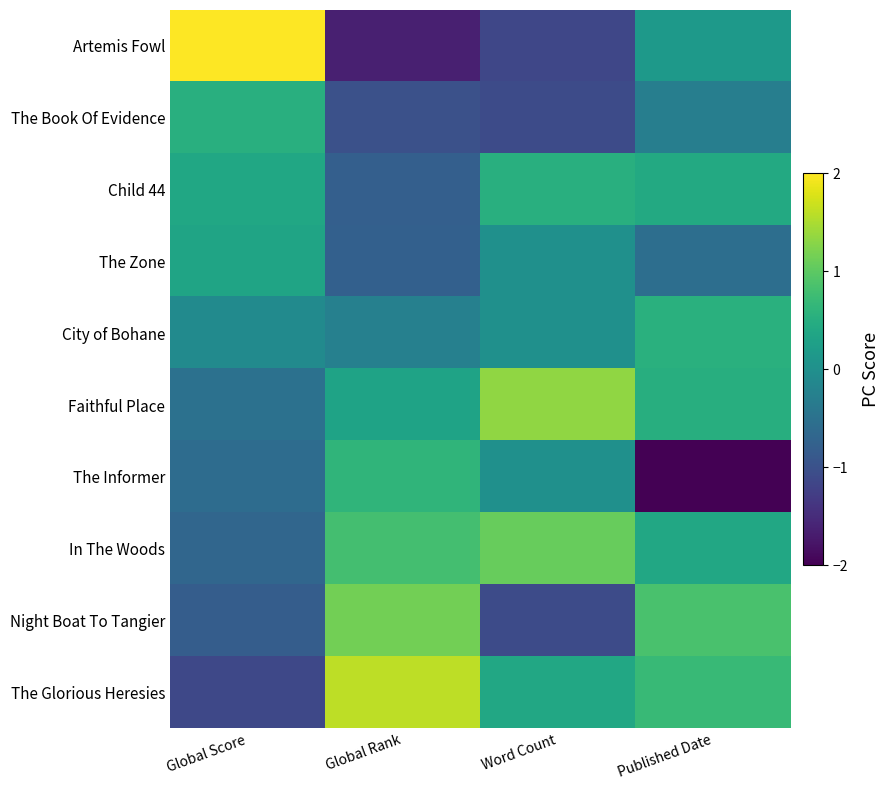

Between Word Count and Global Score, which is larger?

Global Score